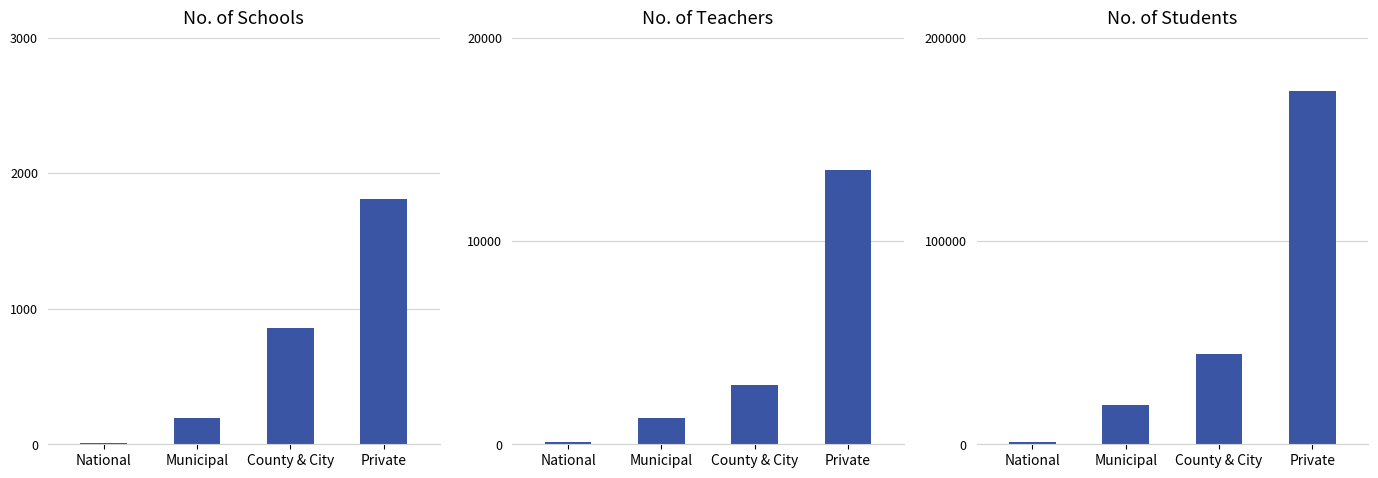

What is the difference between the highest and lowest values at Private?

172042